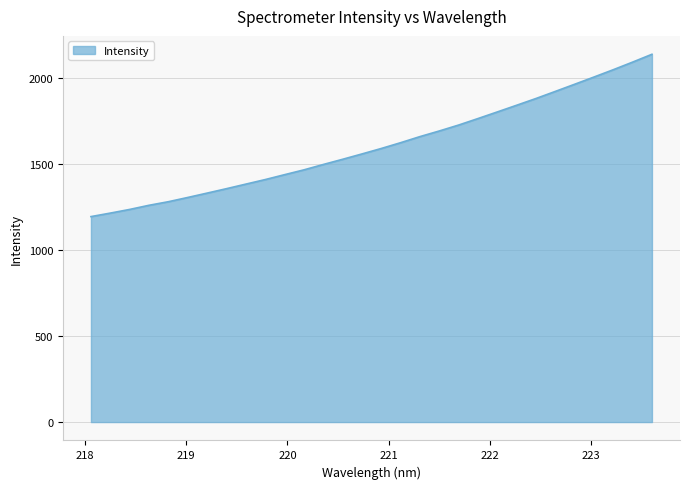

What is the difference between the maximum and minimum values?

944.5